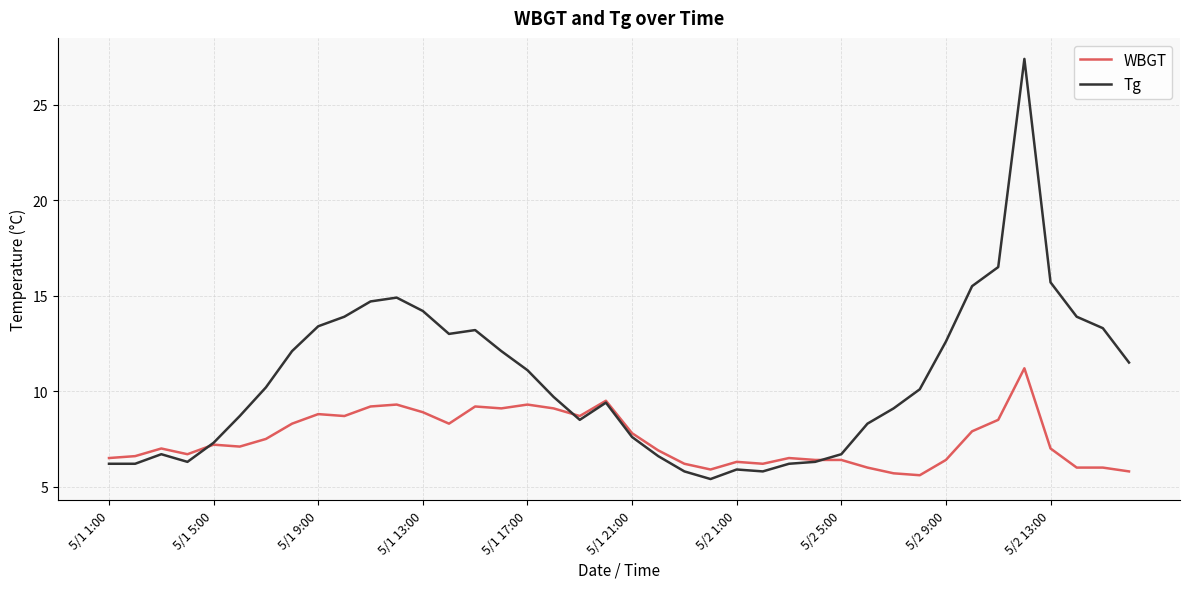

Which series has the largest total across all categories?

Tg